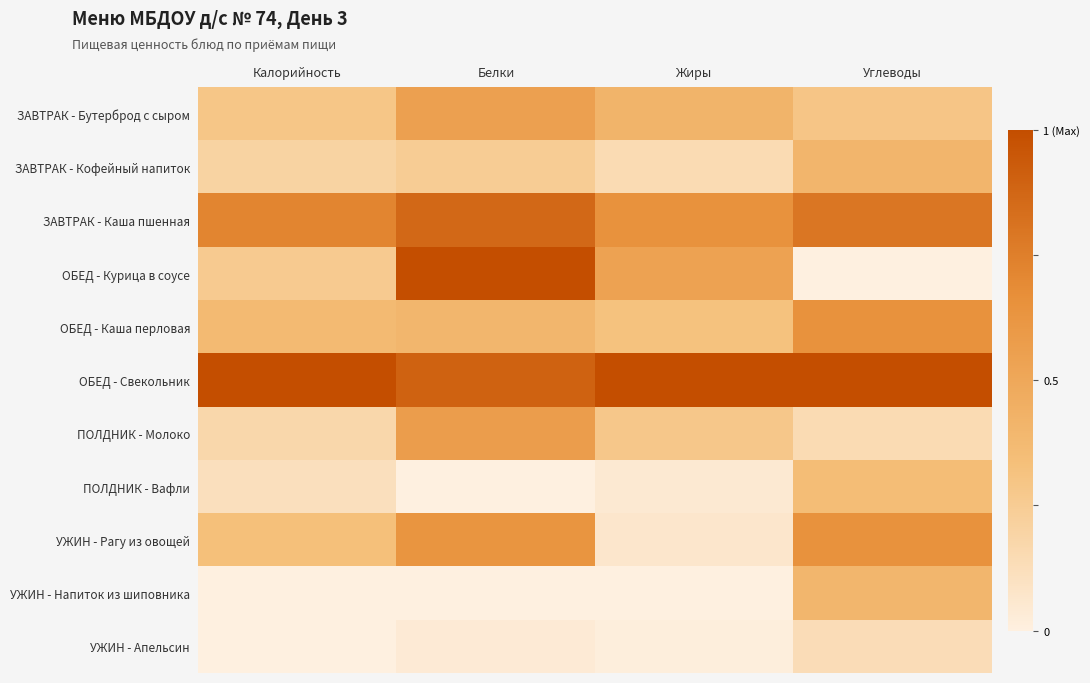

Rank the series at Белки from highest to lowest value.

ОБЕД - Курица в соусе, ОБЕД - Свекольник, ЗАВТРАК - Каша пшенная, УЖИН - Рагу из овощей, ПОЛДНИК - Молоко, ЗАВТРАК - Бутерброд с сыром, ОБЕД - Каша перловая, ЗАВТРАК - Кофейный напиток, УЖИН - Апельсин, ПОЛДНИК - Вафли, УЖИН - Напиток из шиповника